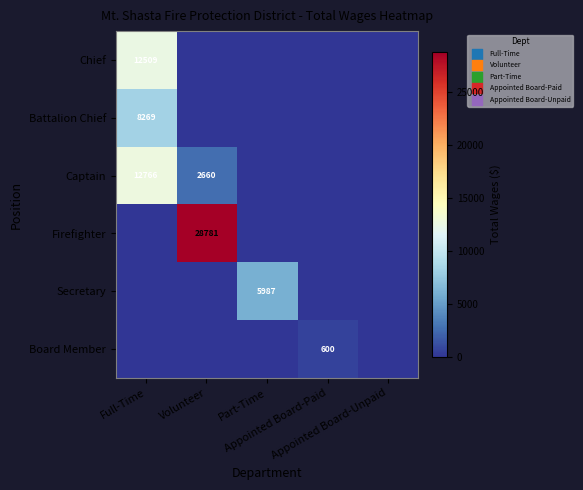

Rank the categories by Captain value from highest to lowest.

Full-Time, Volunteer, Part-Time, Appointed Board-Paid, Appointed Board-Unpaid